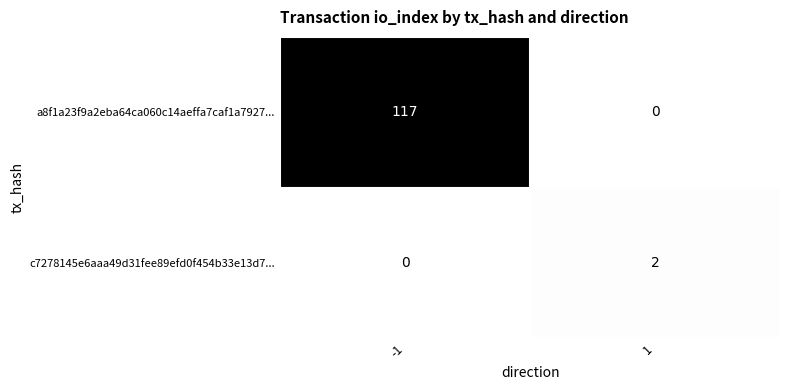

How many values in the a8f1a23f9a2eba64ca060c14aeffa7caf1a7927... series are below 117?

1